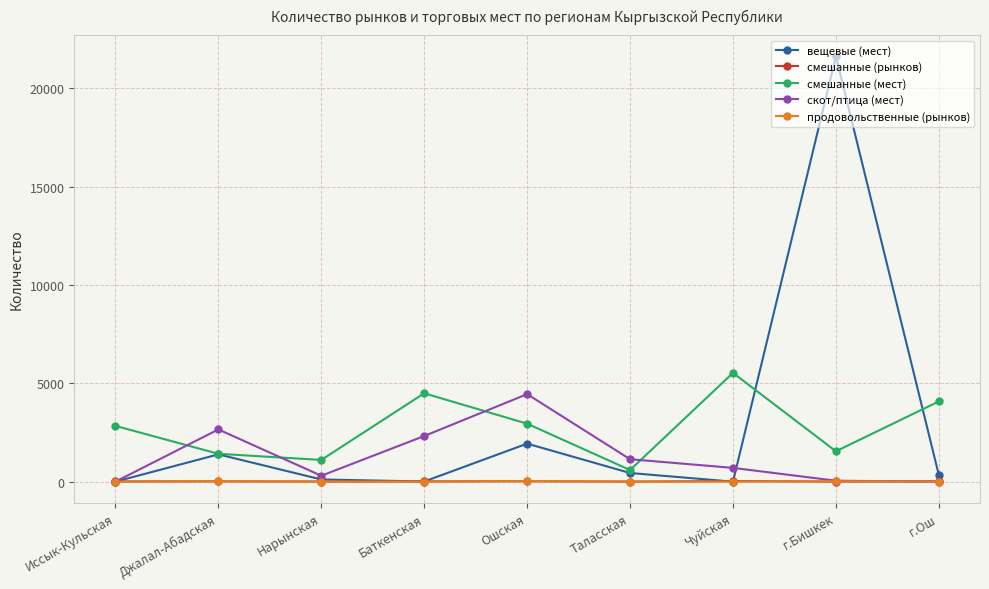

Which category has the highest value across all series?

г.Бишкек